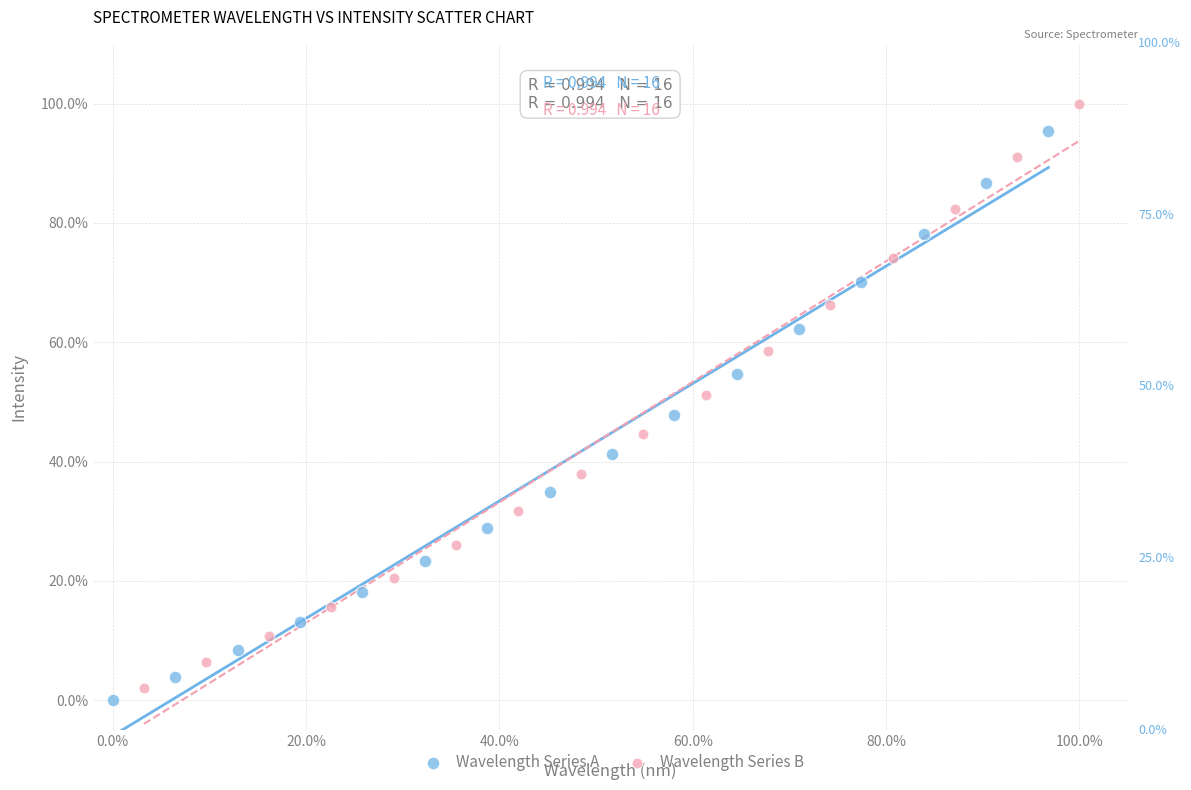

Which series contains the lowest Y value?

Wavelength Series A